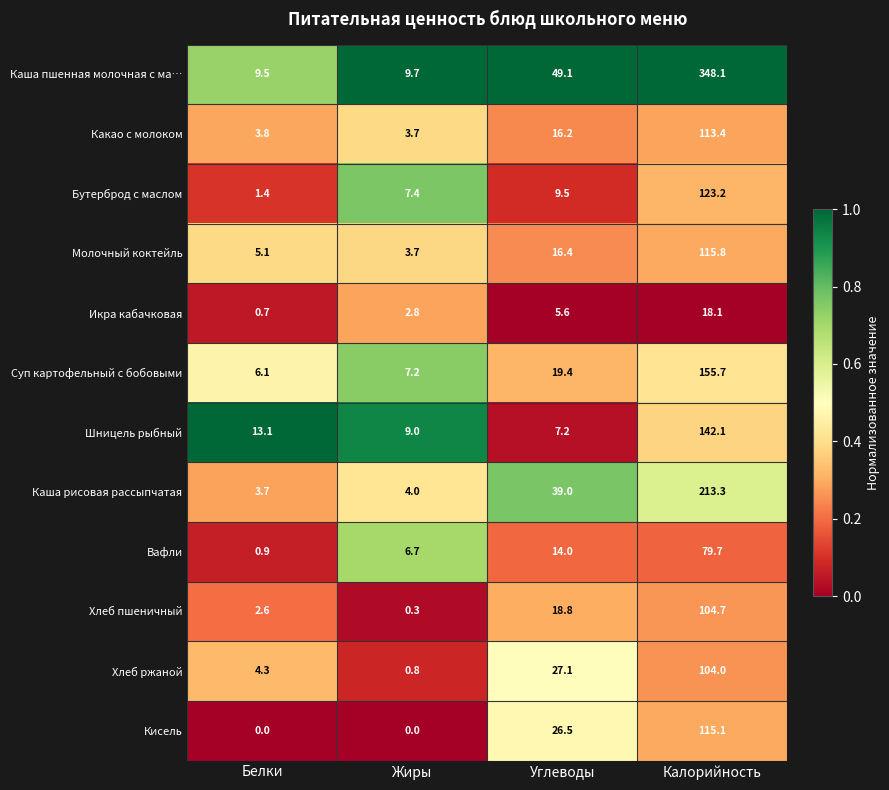

At which label is Суп картофельный с бобовыми closest to 80?

Углеводы